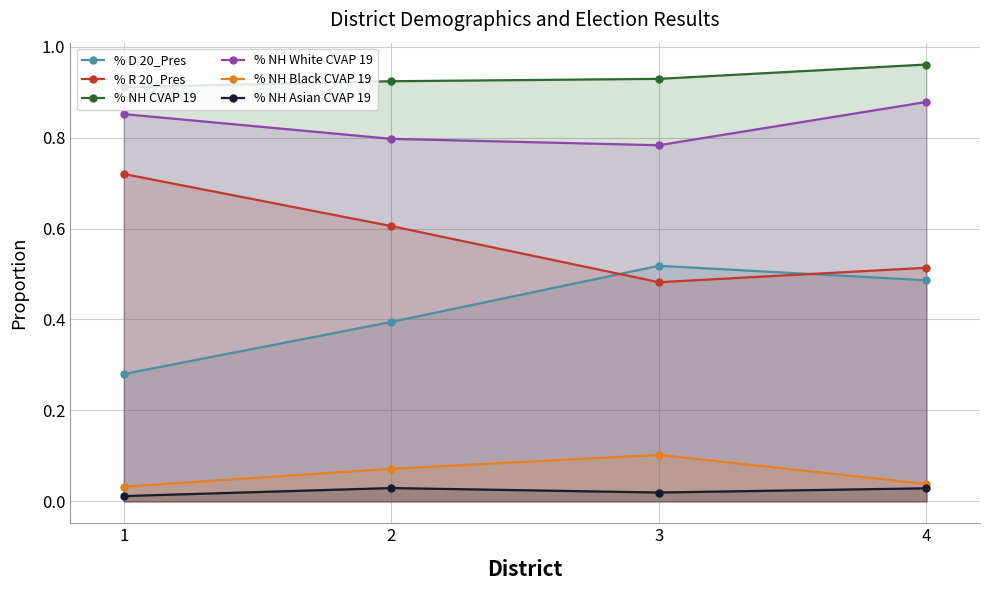

Between 3 and 4, which series saw the biggest shift?

% NH White CVAP 19